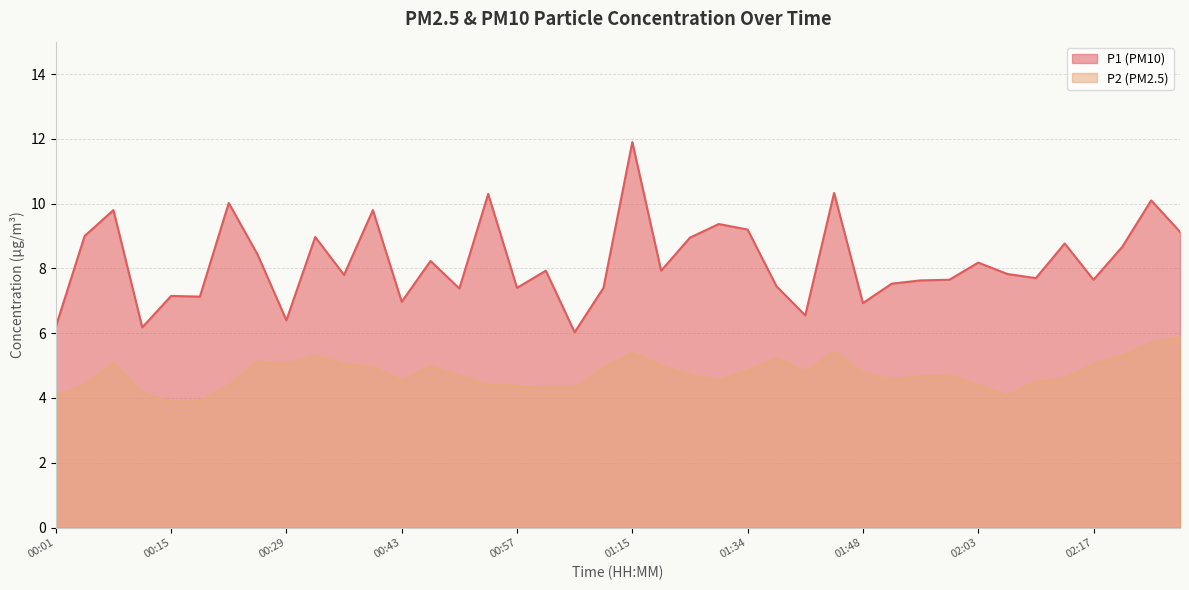

True or false: P1 and P2 intersect in this chart.

False